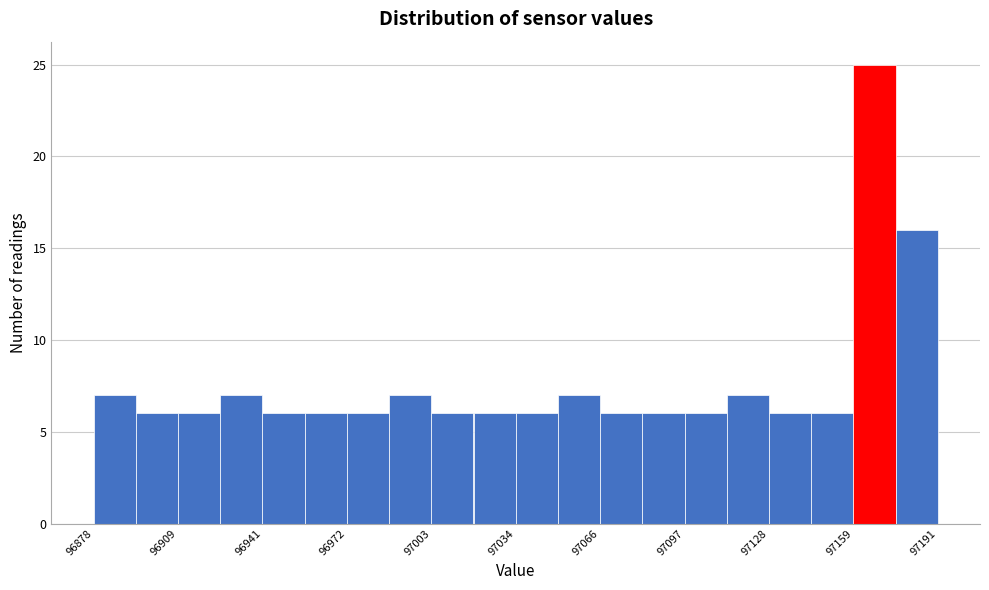

Read against the x-axis, roughly where is the centre of the tallest bar?

97165